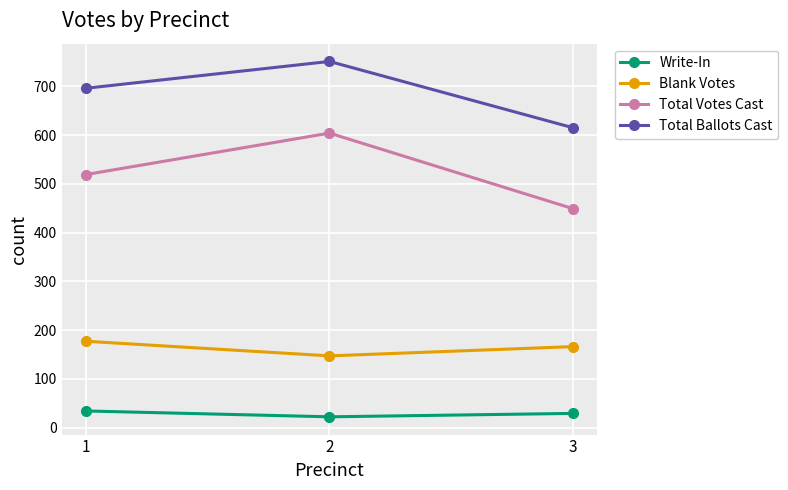

What is the total value across all series at 3?

1259